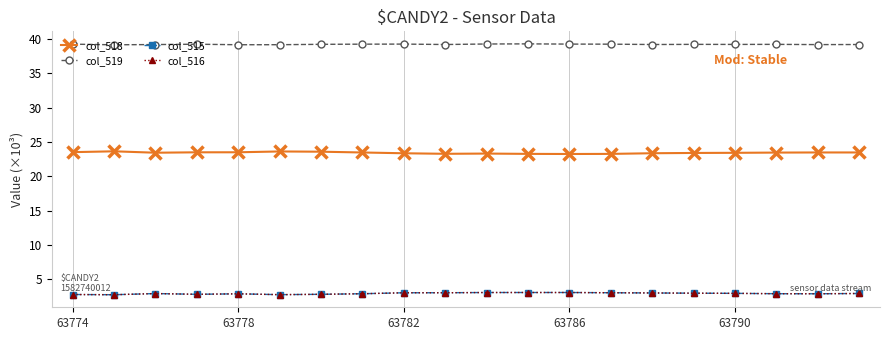

What is the minimum value shown in the chart?

2.7